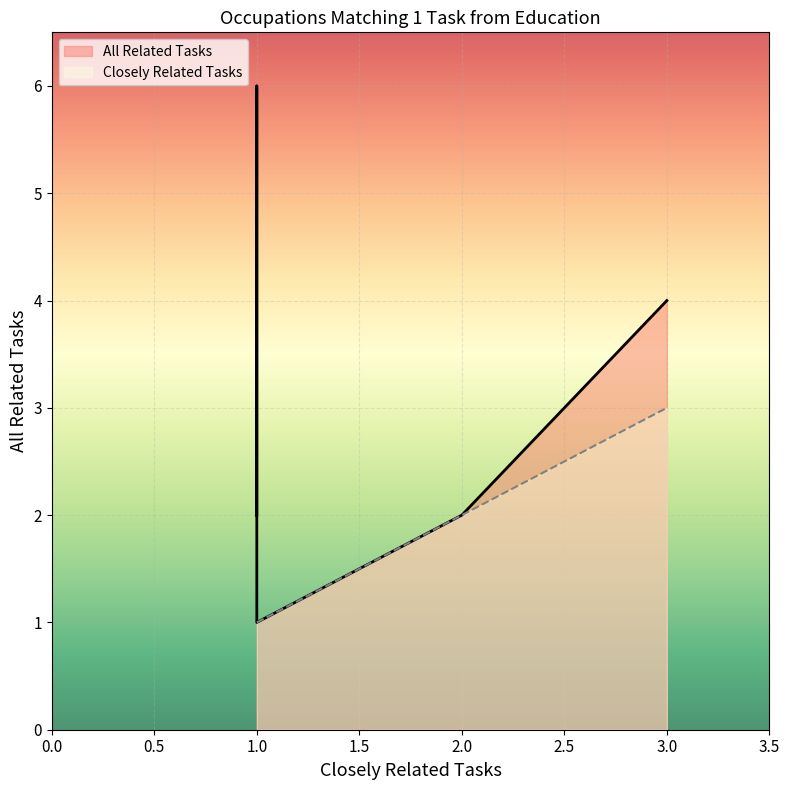

True or false: All Related Tasks has more than 2 interior local peaks.

False